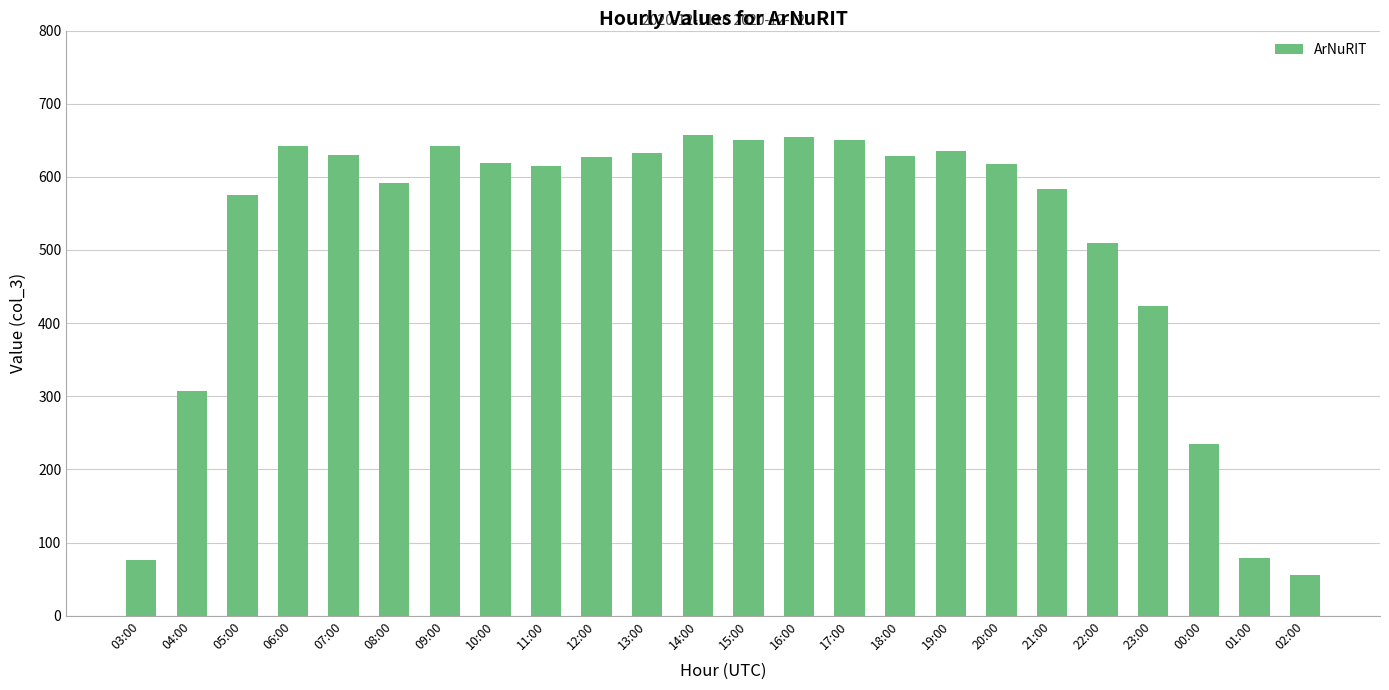

The value at 10:00 is 240. True or false?

False